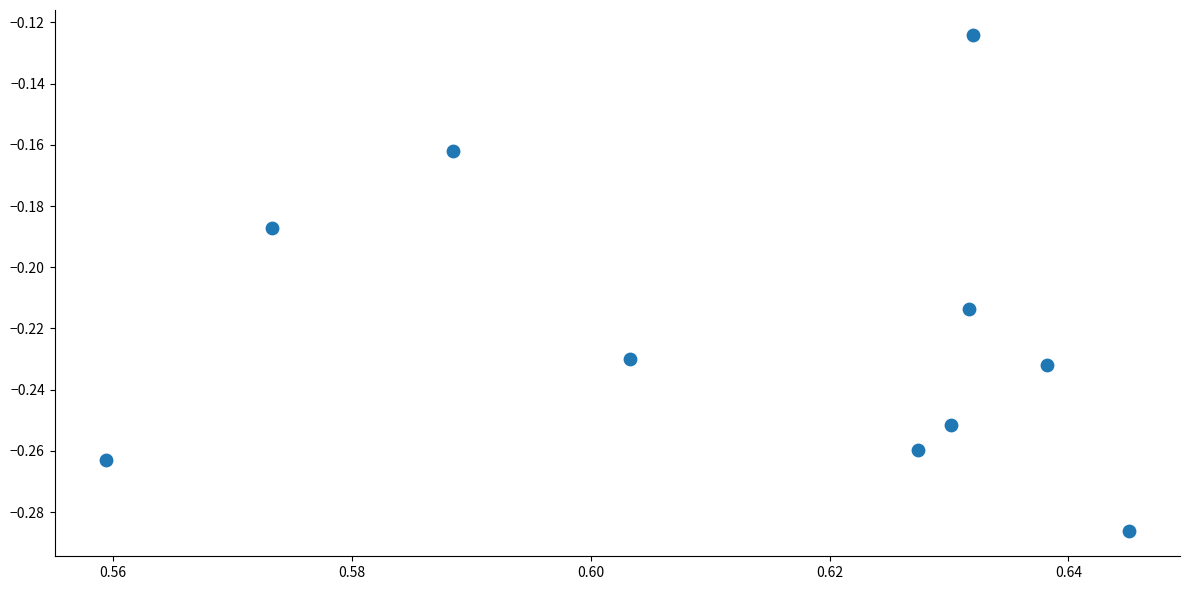

What is the average X value?

0.6